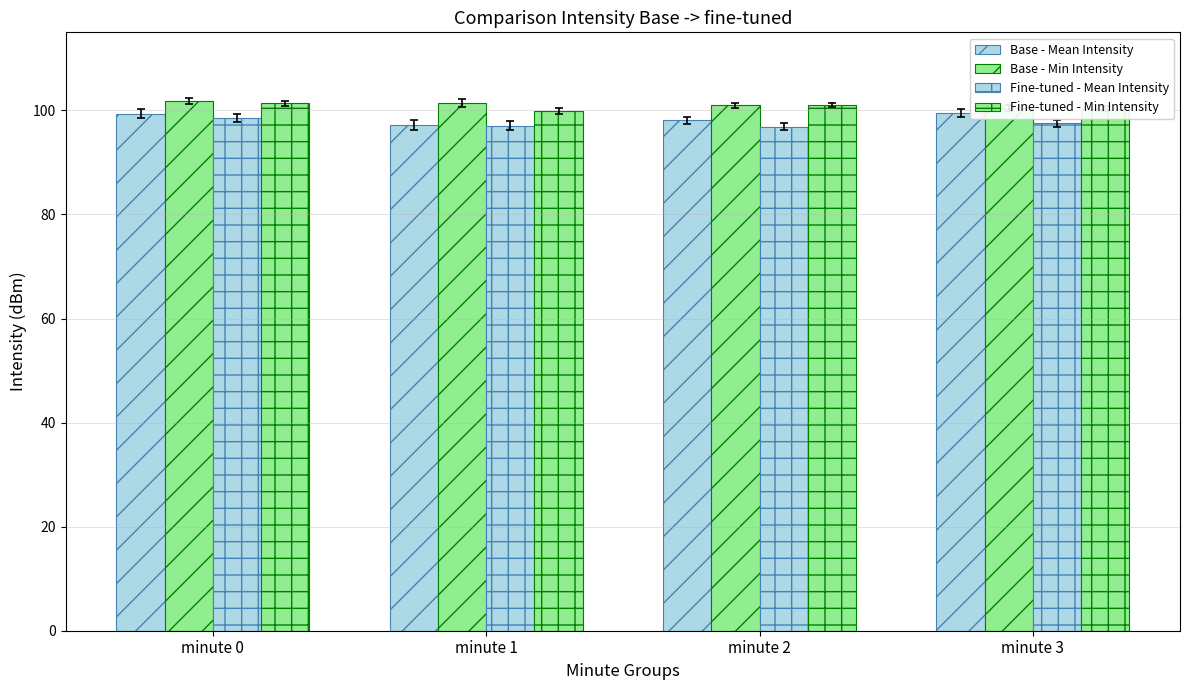

What is the spread (max minus min) of values at minute 3?

3.0